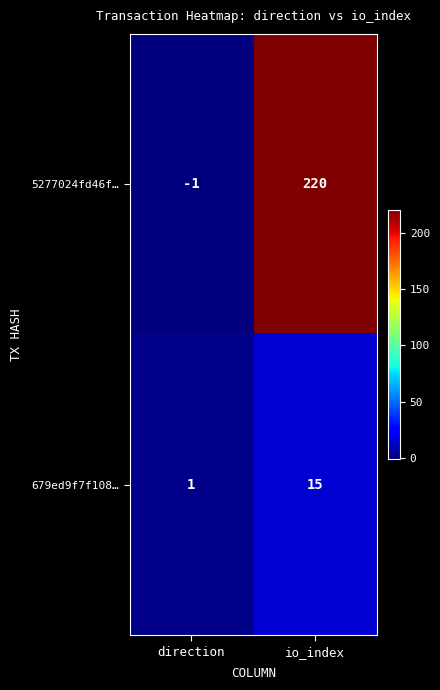

Reading left to right, extract all data points from this chart.

5277024fd46f…: direction=-1	io_index=220
679ed9f7f108…: direction=1	io_index=15